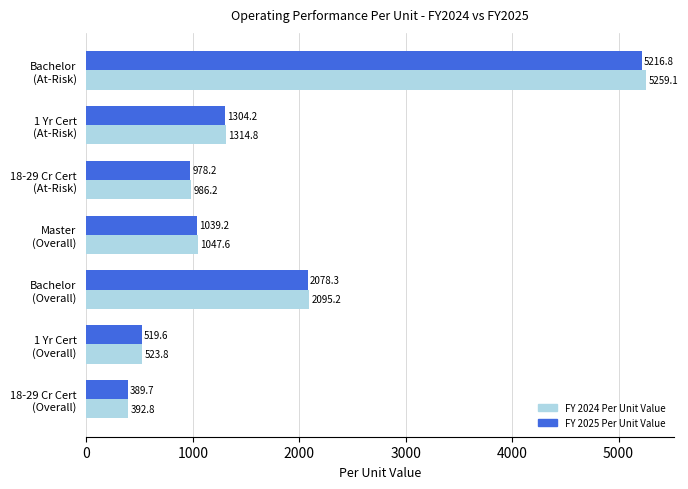

How many data points in FY 2025 Per Unit Value are less than 1039?

3